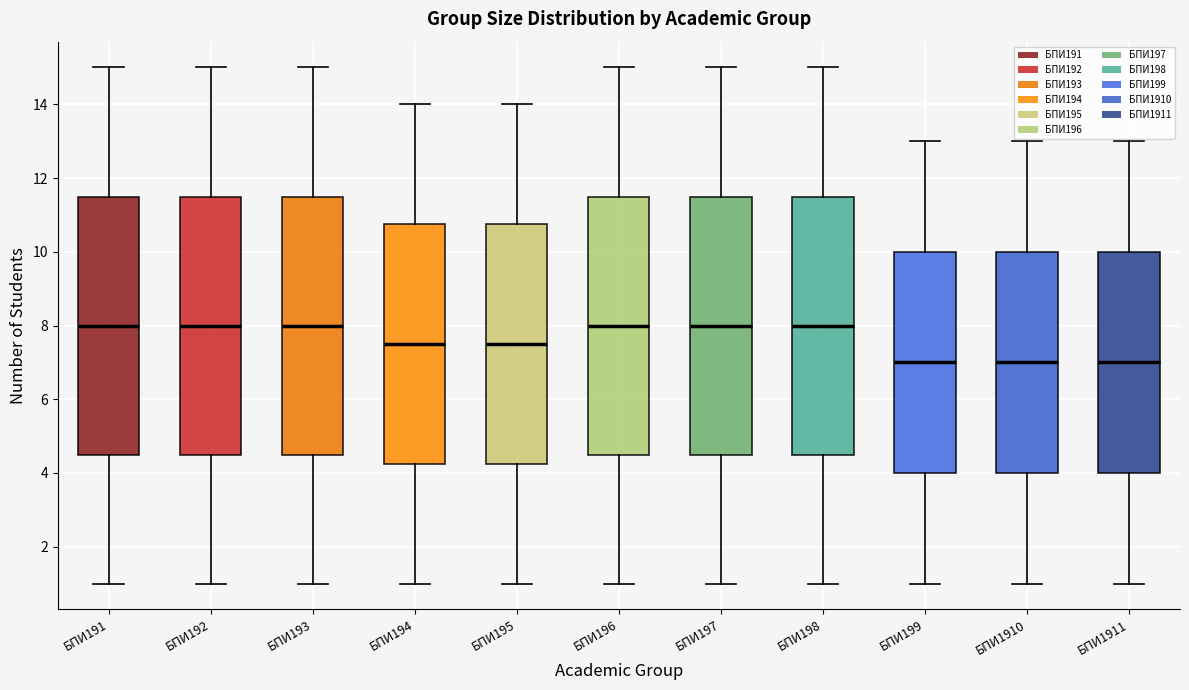

Reading left to right, read every box against the y-axis: the position of its median line, the range the box covers, and the ends of its whiskers. The values are not printed on the chart, so give them approximately, as read against the axis.

БПИ191: median 8.0, box 4.6 to 11.6, whiskers 1.0 to 15.0
БПИ192: median 8.0, box 4.6 to 11.6, whiskers 1.0 to 15.0
БПИ193: median 8.0, box 4.6 to 11.6, whiskers 1.0 to 15.0
БПИ194: median 7.6, box 4.2 to 10.8, whiskers 1.0 to 14.0
БПИ195: median 7.6, box 4.2 to 10.8, whiskers 1.0 to 14.0
БПИ196: median 8.0, box 4.6 to 11.6, whiskers 1.0 to 15.0
БПИ197: median 8.0, box 4.6 to 11.6, whiskers 1.0 to 15.0
БПИ198: median 8.0, box 4.6 to 11.6, whiskers 1.0 to 15.0
БПИ199: median 7.0, box 4.0 to 10.0, whiskers 1.0 to 13.0
БПИ1910: median 7.0, box 4.0 to 10.0, whiskers 1.0 to 13.0
БПИ1911: median 7.0, box 4.0 to 10.0, whiskers 1.0 to 13.0